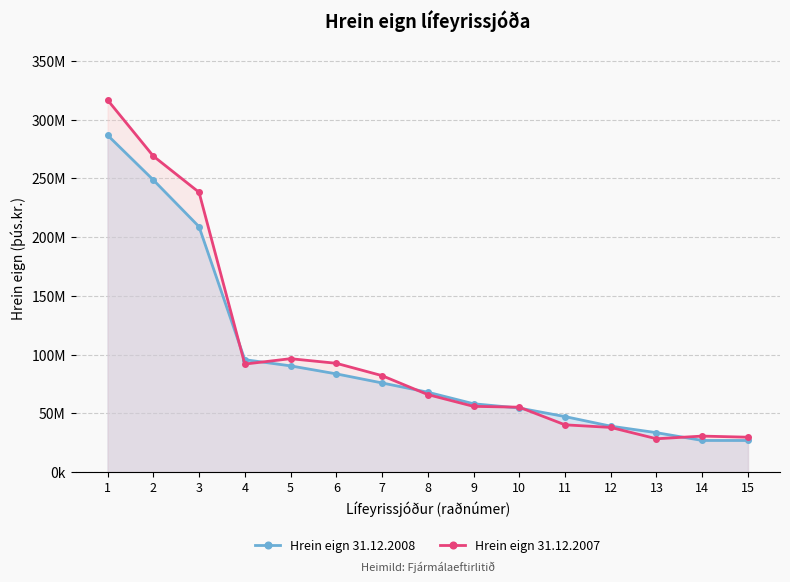

Rank the series at 12 from highest to lowest value.

Hrein eign 31.12.2008, Hrein eign 31.12.2007